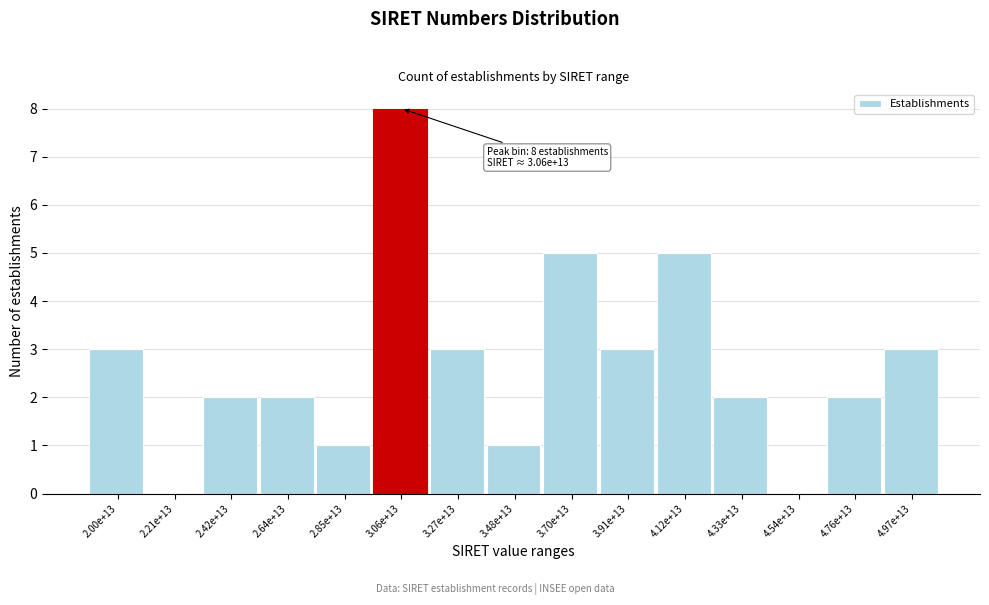

Reading right to left, list all the values displayed in this chart.

4.97e+13=3	4.76e+13=2	4.54e+13=0	4.33e+13=2	4.12e+13=5	3.91e+13=3	3.70e+13=5	3.48e+13=1	3.27e+13=3	3.06e+13=8	2.85e+13=1	2.64e+13=2	2.42e+13=2	2.21e+13=0	2.00e+13=3